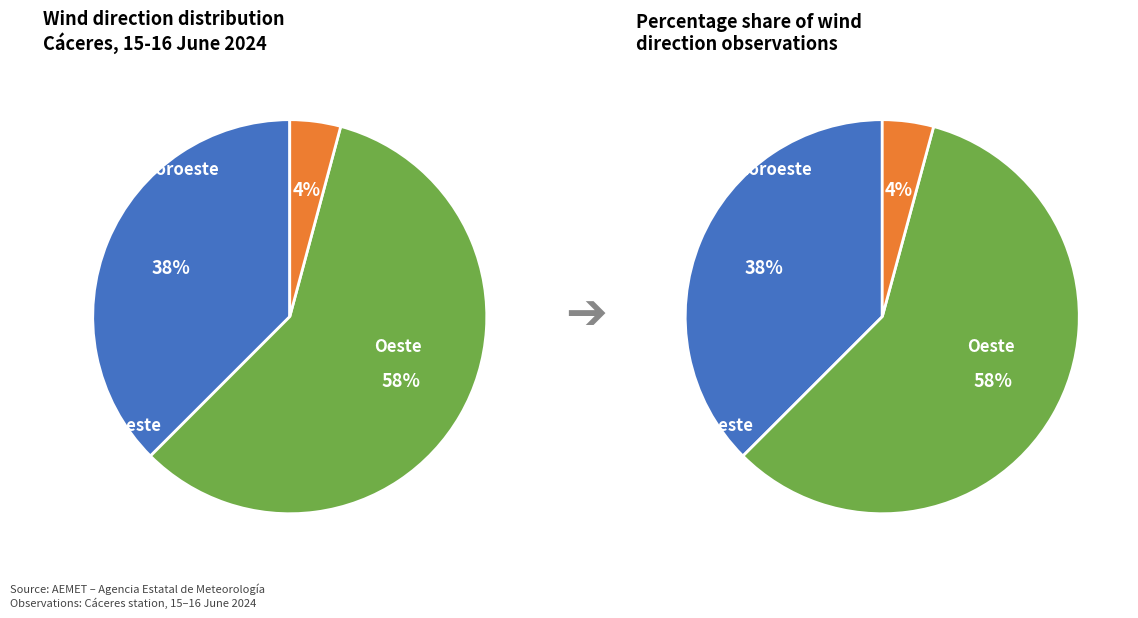

Is Sudoeste the majority of the pie?

No